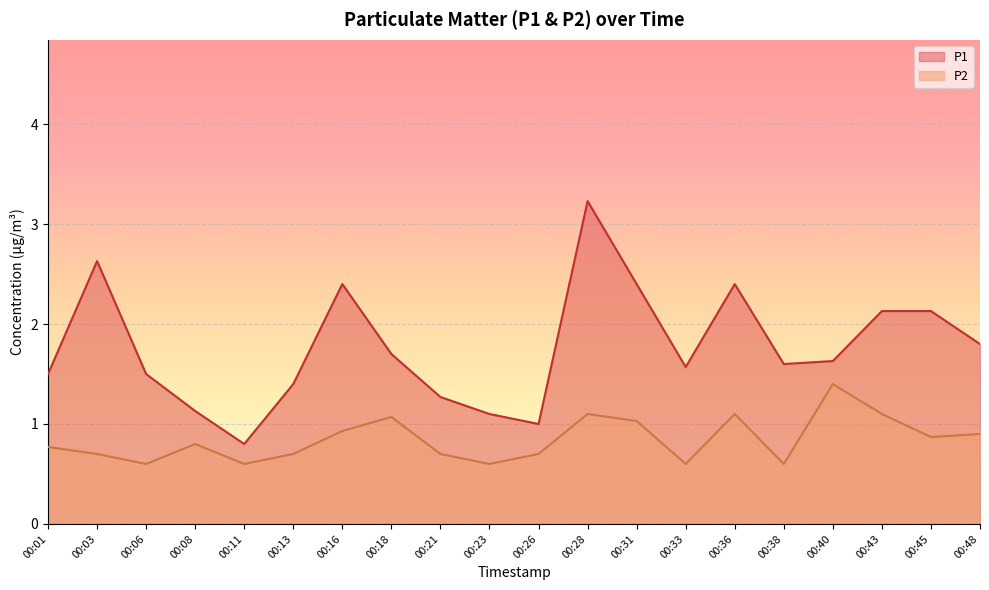

Reading left to right, what are all the values shown in this chart?

P1: 1.5	2.6	1.5	1.1	0.8	1.4	2.4	1.7	1.3	1.1	1.0	3.2	2.4	1.6	2.4	1.6	1.6	2.1	2.1	1.8
P2: 0.8	0.7	0.6	0.8	0.6	0.7	0.9	1.1	0.7	0.6	0.7	1.1	1.0	0.6	1.1	0.6	1.4	1.1	0.9	0.9